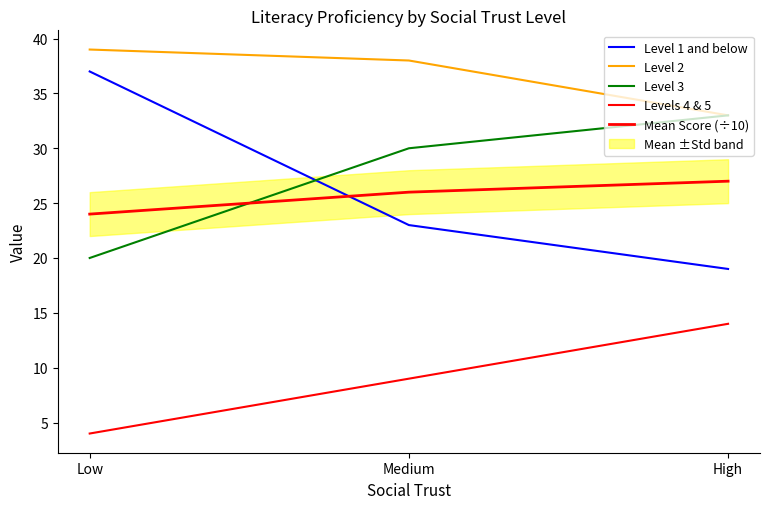

What is the total value across all series at High?

126